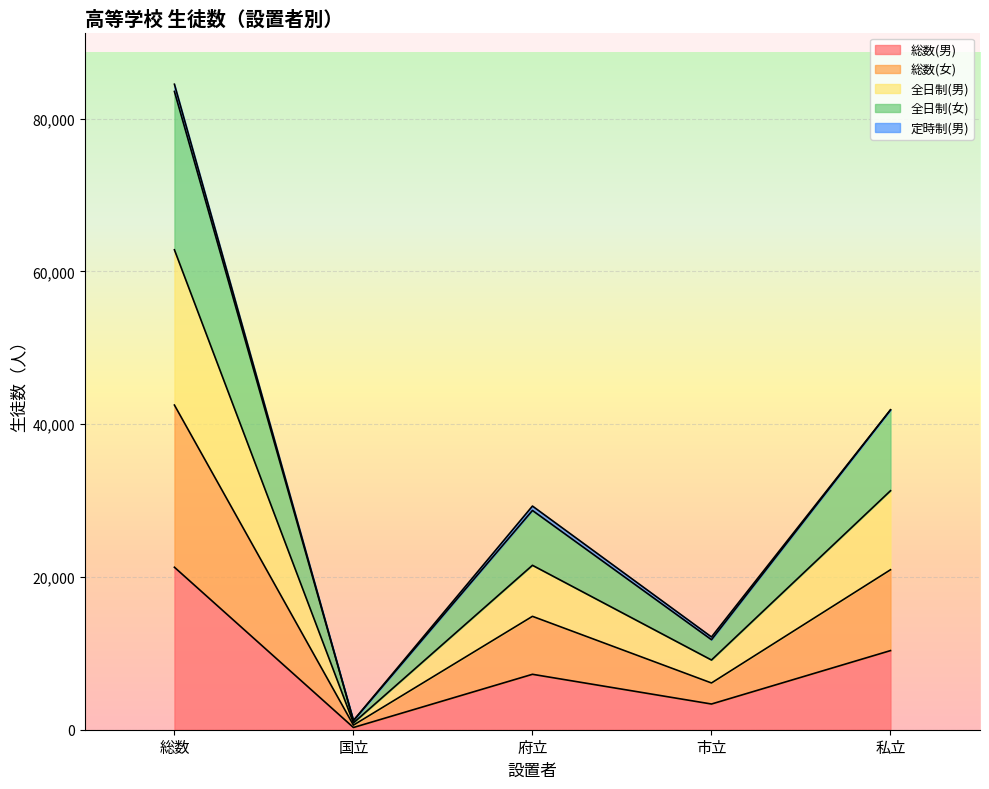

At which label does 全日制(女) reach its peak?

総数